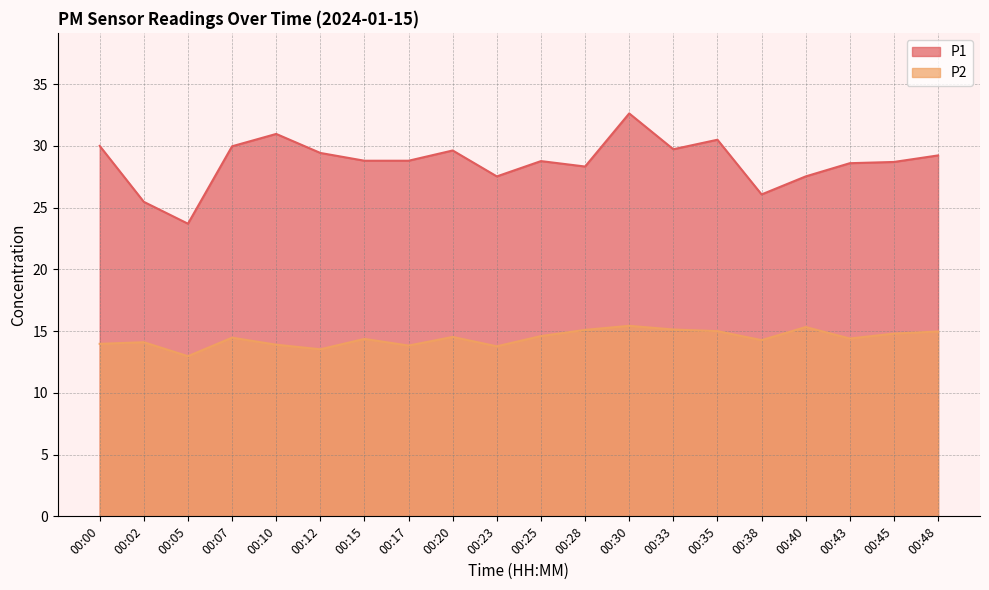

What is the average value of the P2 series?

14.4